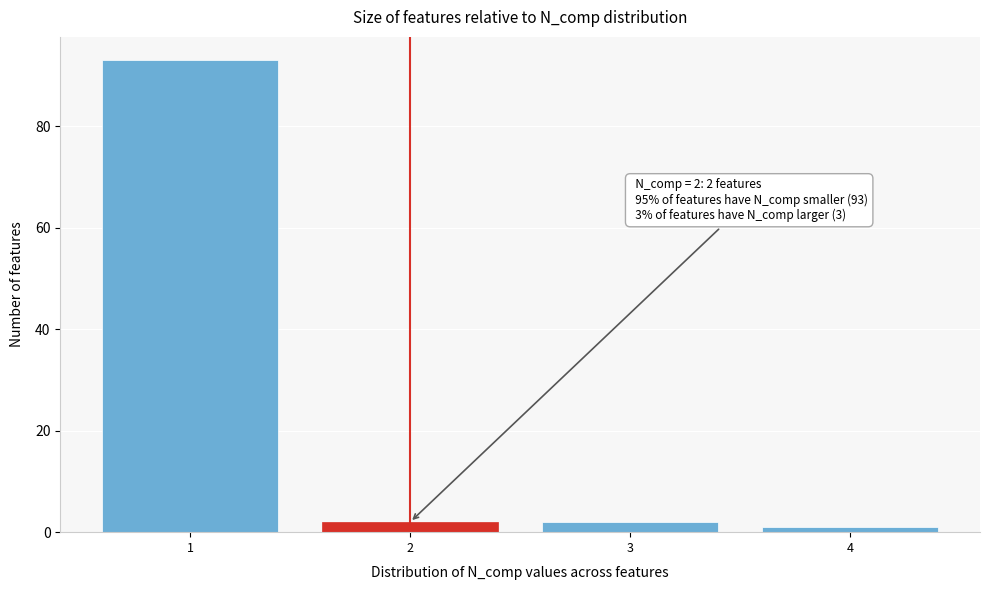

Reading left to right, what are all the values shown in this chart?

1=93	2=2	3=2	4=1